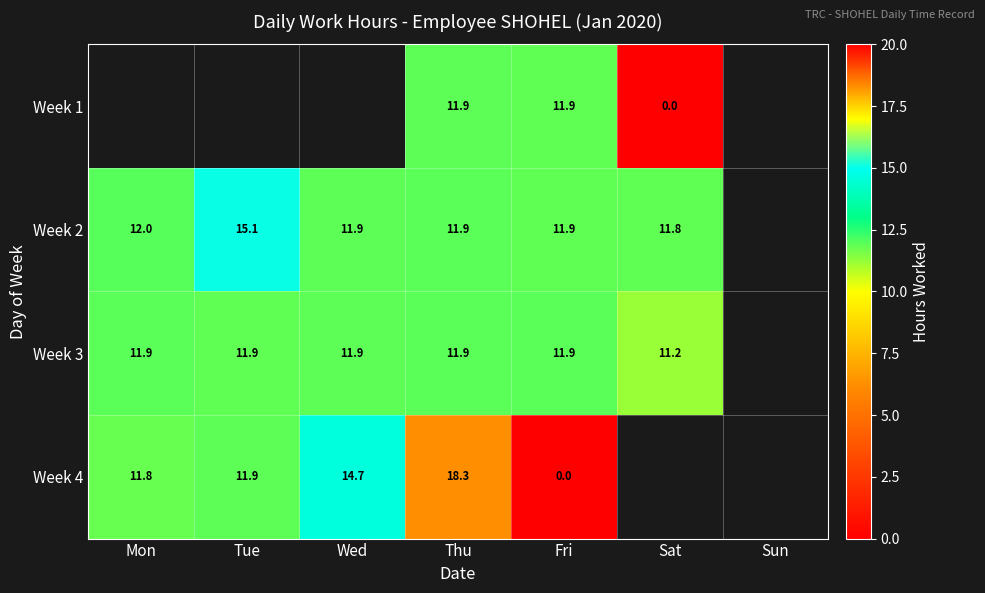

The value of Week 4 at Wed is 14.7. True or false?

True